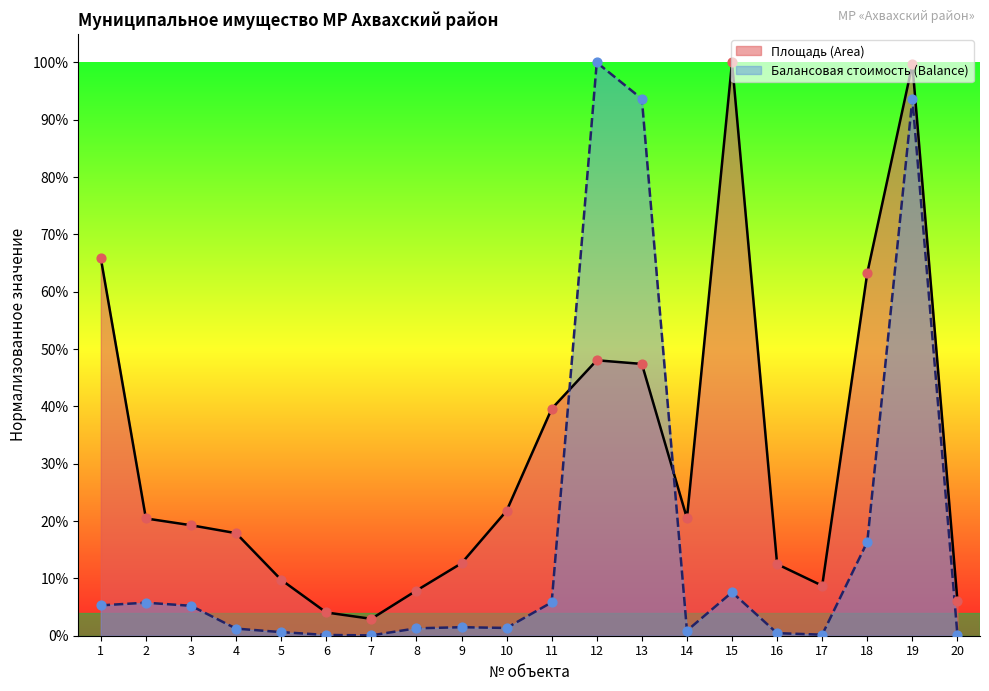

Which series has the widest spread of Y values?

Балансовая стоимость (Balance)